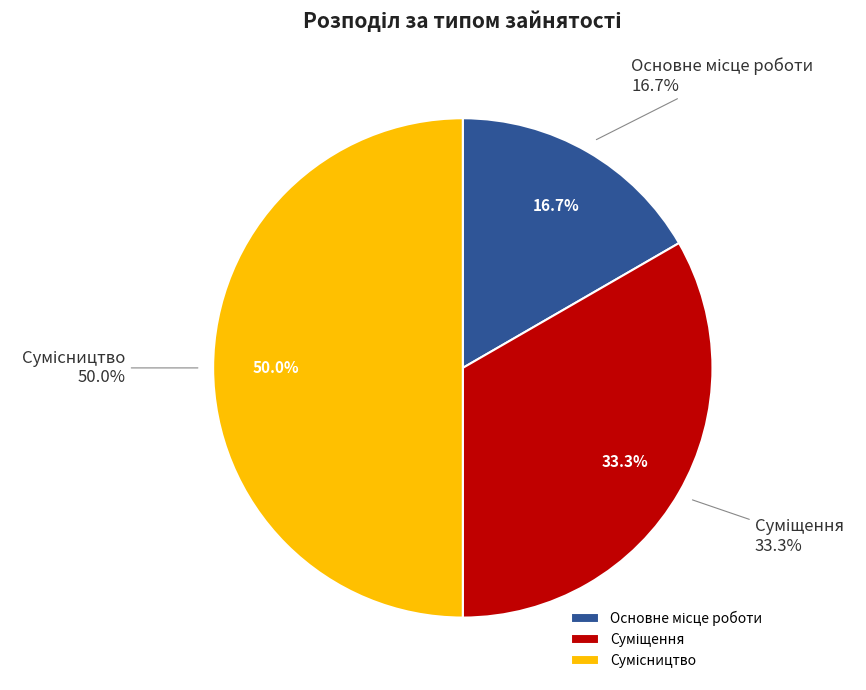

Rank the categories by value from lowest to highest.

Основне місце роботи, Суміщення, Сумісництво